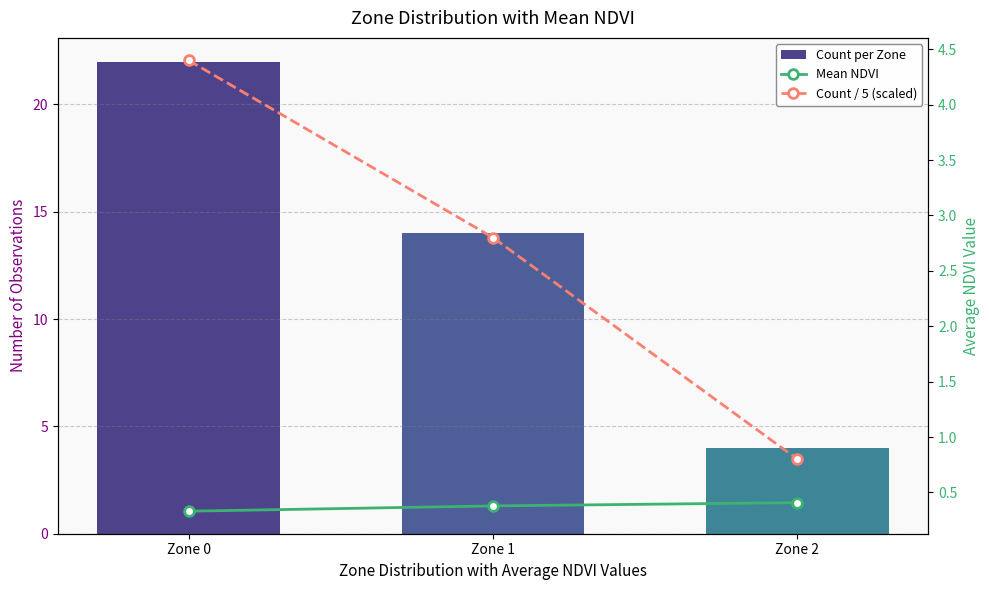

At which category is the sum across all series the highest?

Zone 0